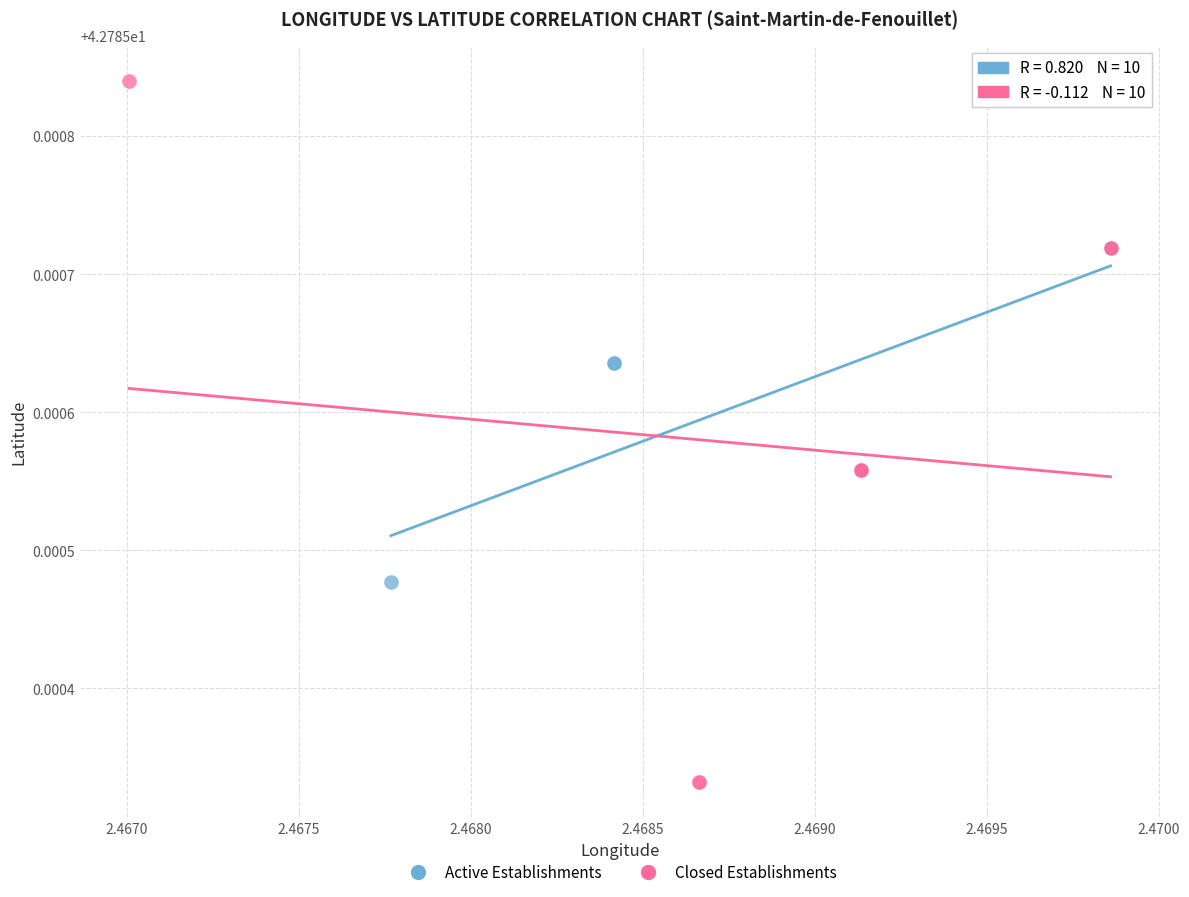

What are all the series names shown in the legend?

Active Establishments, Closed Establishments